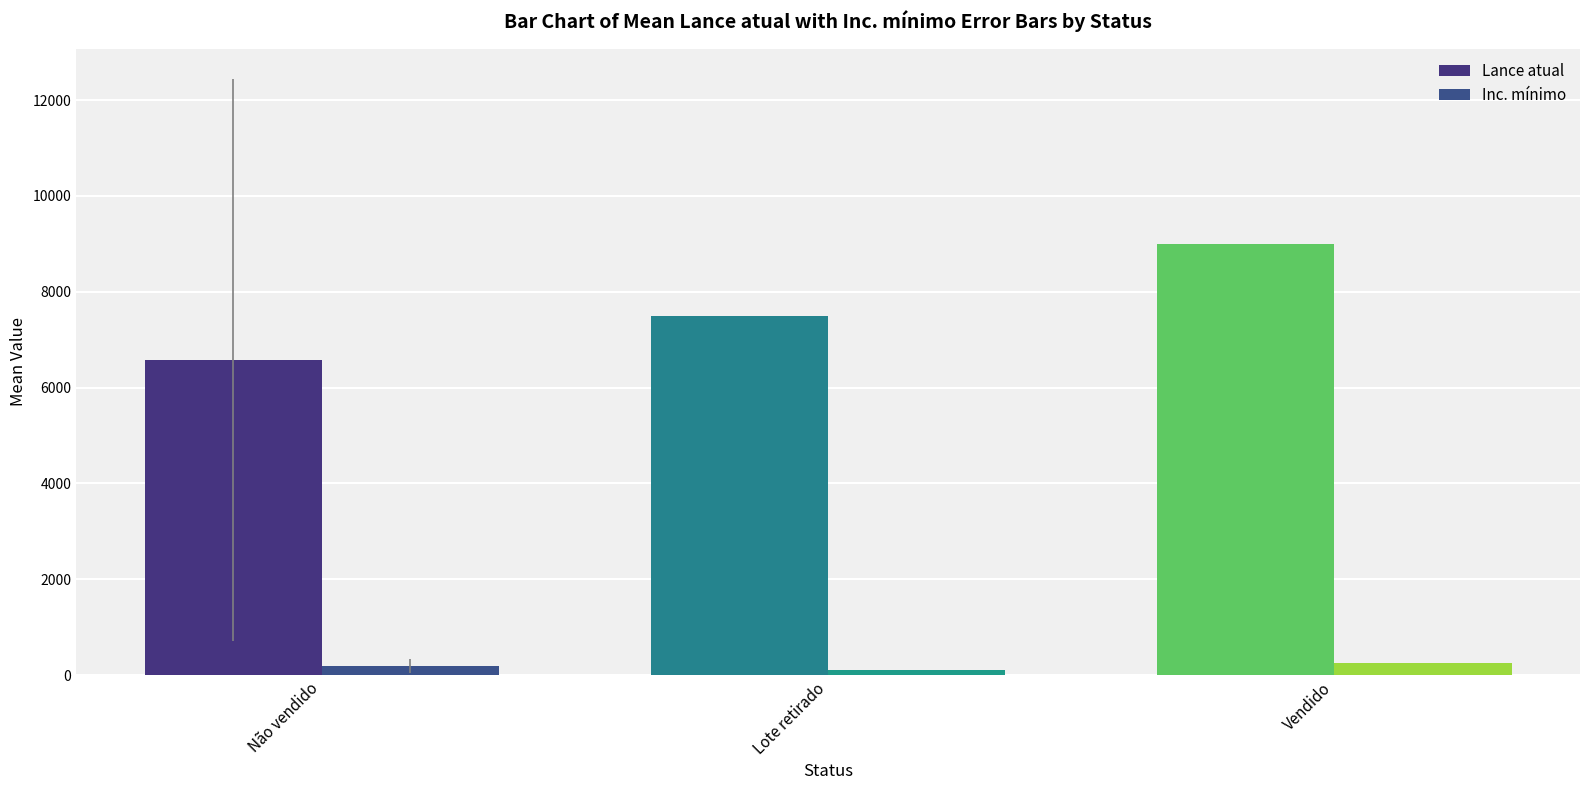

What is the label of the 3rd bar from the right?

Não vendido